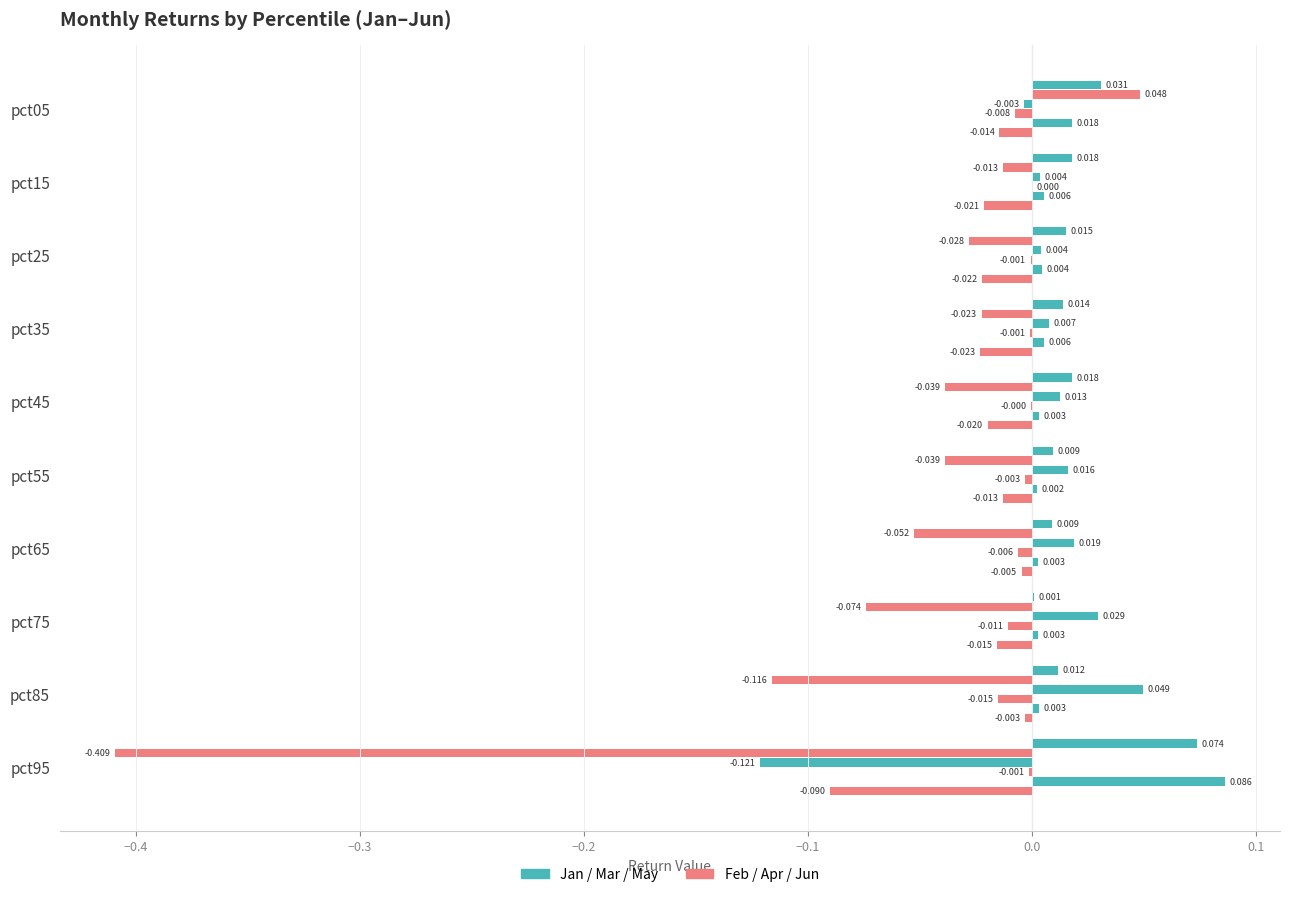

How many data points does each series have?

10